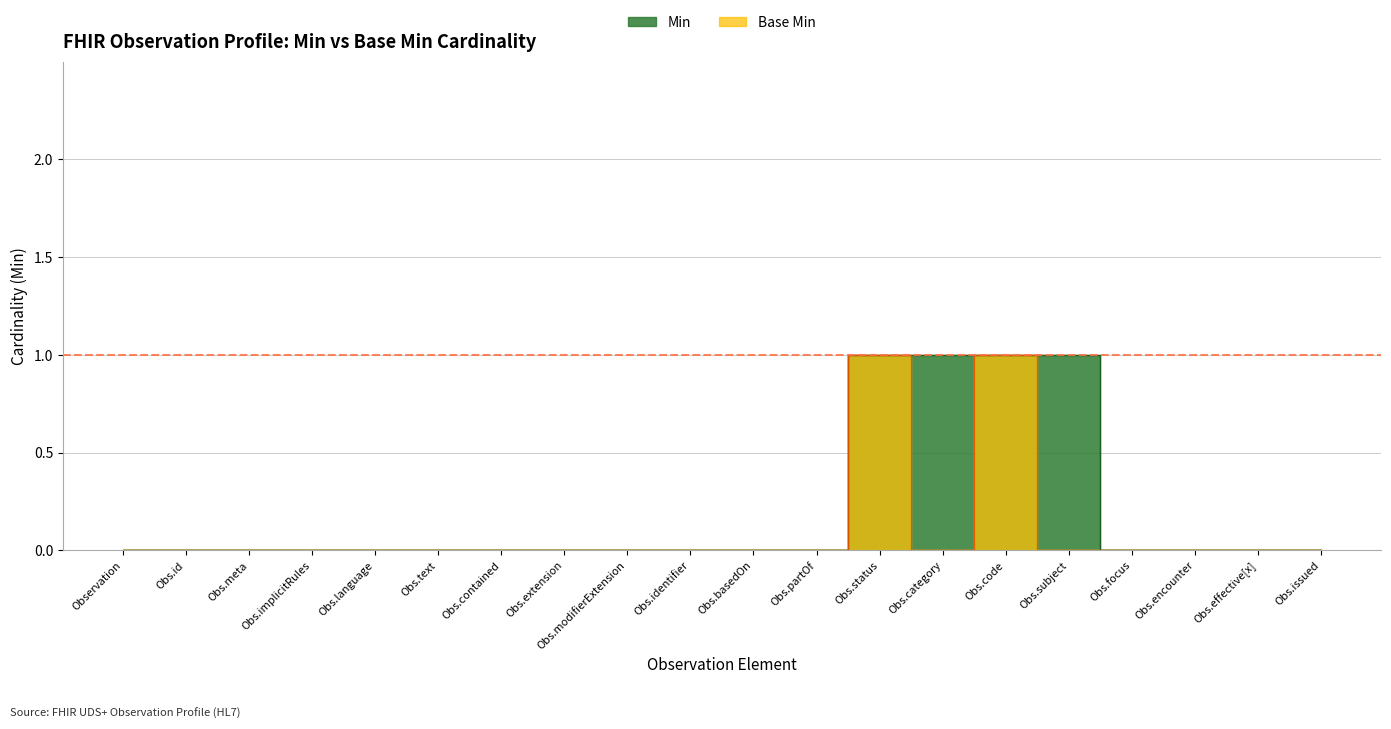

Which series has the widest spread of values?

Min